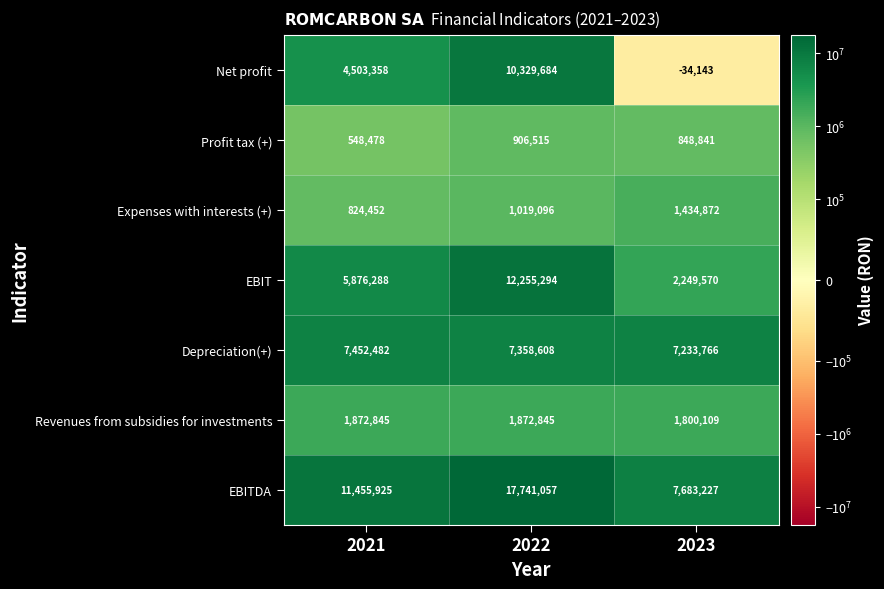

Which series has the largest range (max minus min)?

Net profit